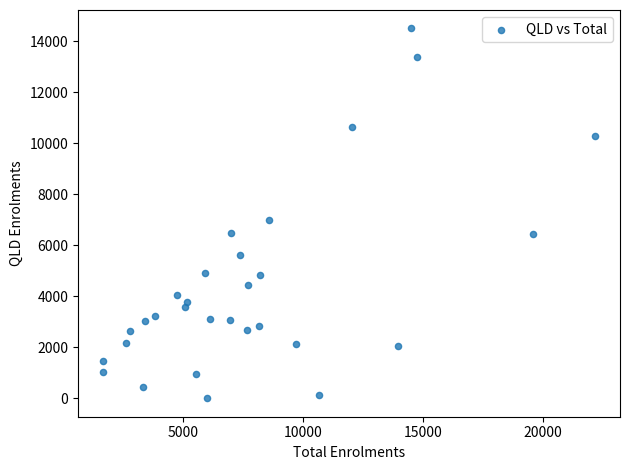

What is the range of Y values (max minus min)?

14495